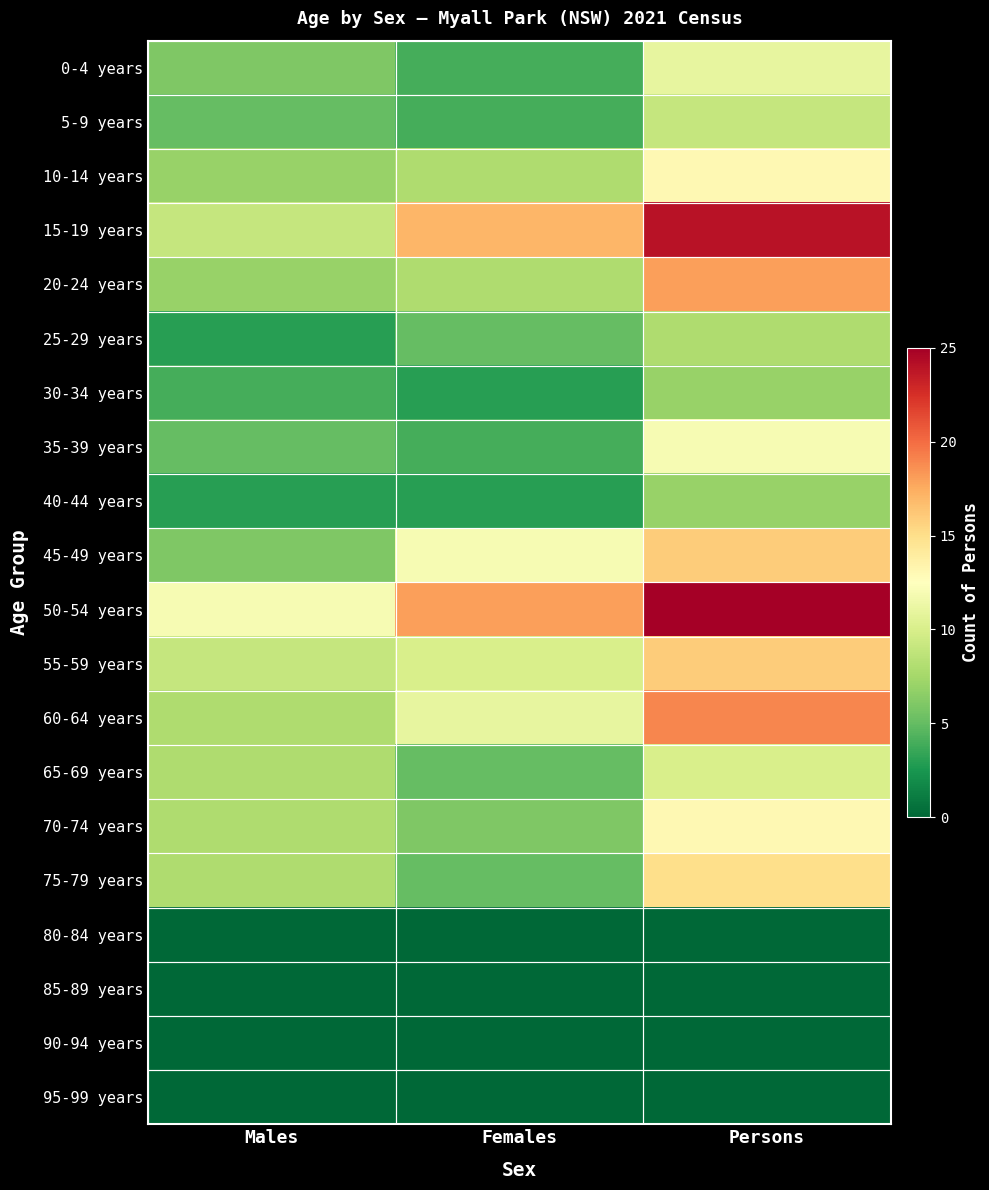

Reading left to right, extract all data points from this chart.

0-4 years: Males=6	Females=4	Persons=11
5-9 years: Males=5	Females=4	Persons=9
10-14 years: Males=7	Females=8	Persons=13
15-19 years: Males=9	Females=17	Persons=24
20-24 years: Males=7	Females=8	Persons=18
25-29 years: Males=3	Females=5	Persons=8
30-34 years: Males=4	Females=3	Persons=7
35-39 years: Males=5	Females=4	Persons=12
40-44 years: Males=3	Females=3	Persons=7
45-49 years: Males=6	Females=12	Persons=16
50-54 years: Males=12	Females=18	Persons=25
55-59 years: Males=9	Females=10	Persons=16
60-64 years: Males=8	Females=11	Persons=19
65-69 years: Males=8	Females=5	Persons=10
70-74 years: Males=8	Females=6	Persons=13
75-79 years: Males=8	Females=5	Persons=15
80-84 years: Males=0	Females=0	Persons=0
85-89 years: Males=0	Females=0	Persons=0
90-94 years: Males=0	Females=0	Persons=0
95-99 years: Males=0	Females=0	Persons=0